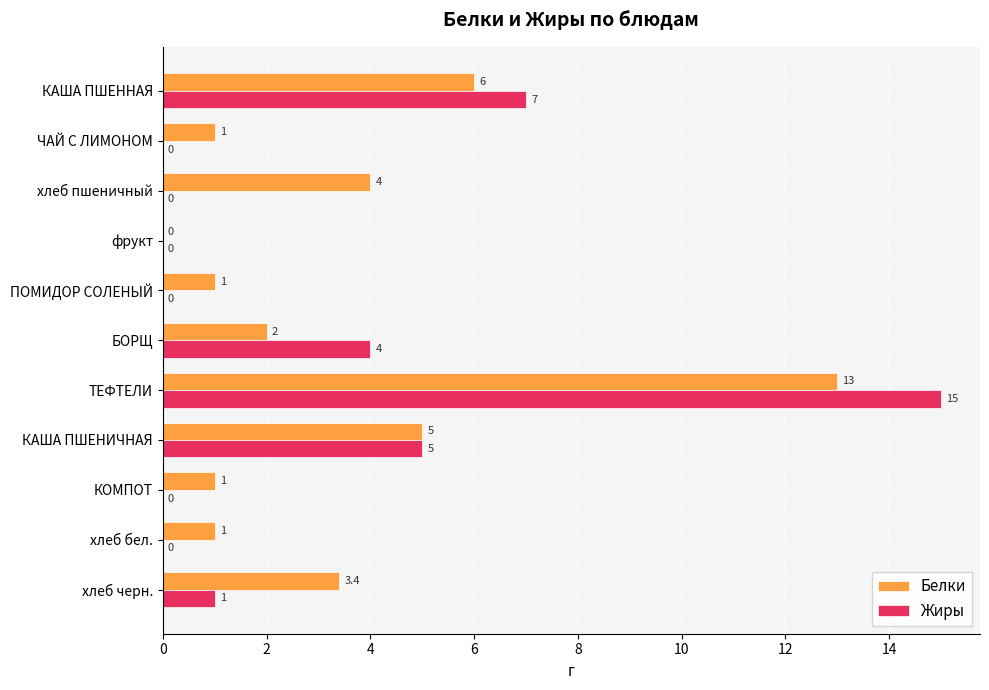

The value of Белки at ПОМИДОР СОЛЕНЫЙ is 1.7. True or false?

False